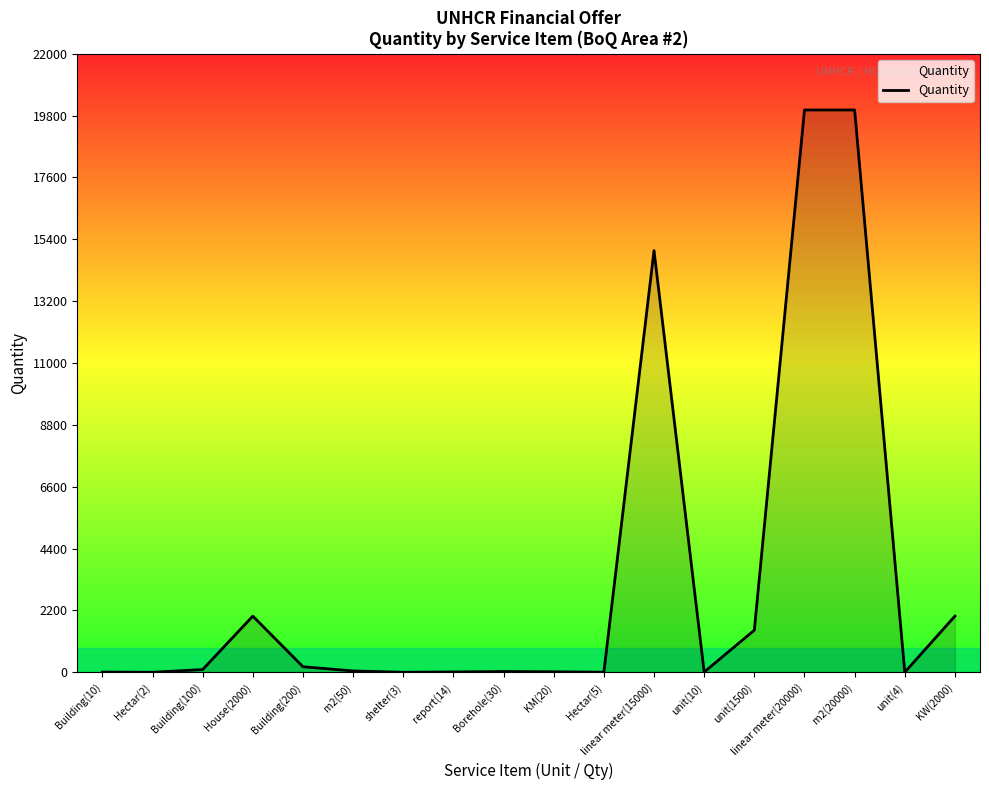

What is the difference between the maximum and minimum values?

19998